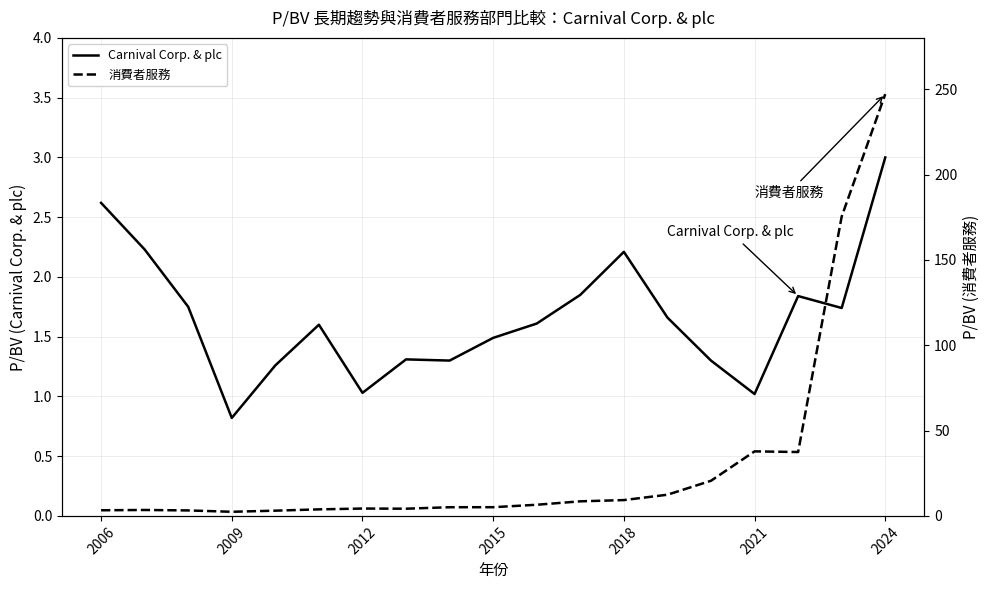

What is the lowest value of the Carnival Corp. & plc series?

0.8